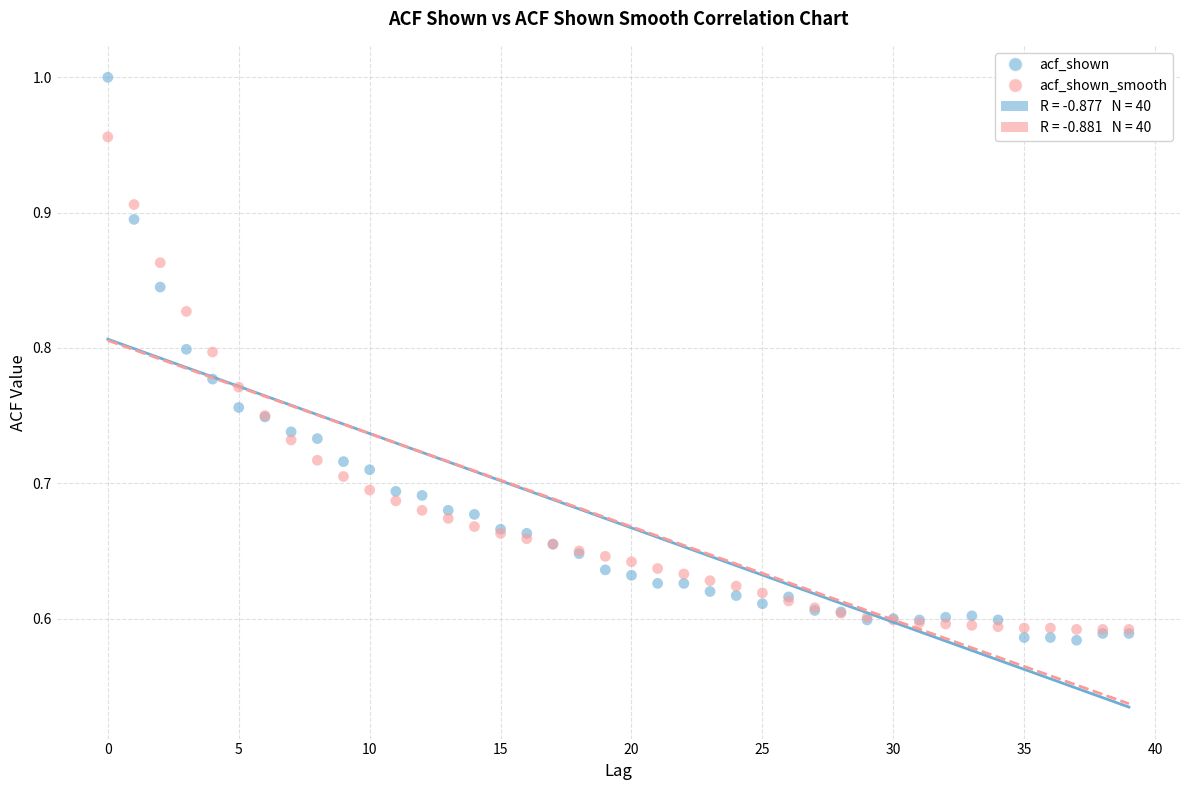

Which series contains the highest Y value?

acf_shown